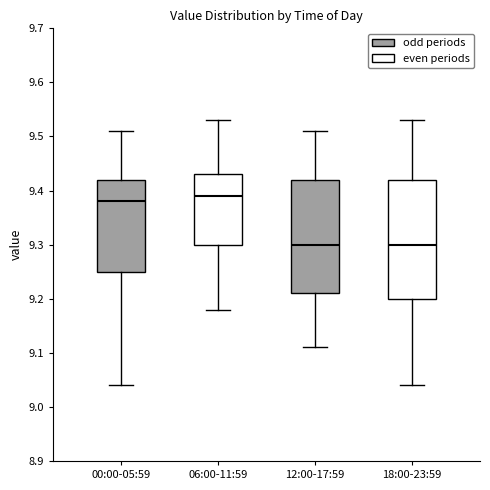

Reading left to right, transcribe this box plot: for each box, give where its median line is, the range the box spans, and where its two whiskers end, as read against the y-axis. The values are not printed on the chart, so give them approximately, as read against the axis.

00:00-05:59: median 9.38, box 9.25 to 9.42, whiskers 9.04 to 9.51
06:00-11:59: median 9.39, box 9.30 to 9.43, whiskers 9.18 to 9.53
12:00-17:59: median 9.30, box 9.21 to 9.42, whiskers 9.11 to 9.51
18:00-23:59: median 9.30, box 9.20 to 9.42, whiskers 9.04 to 9.53